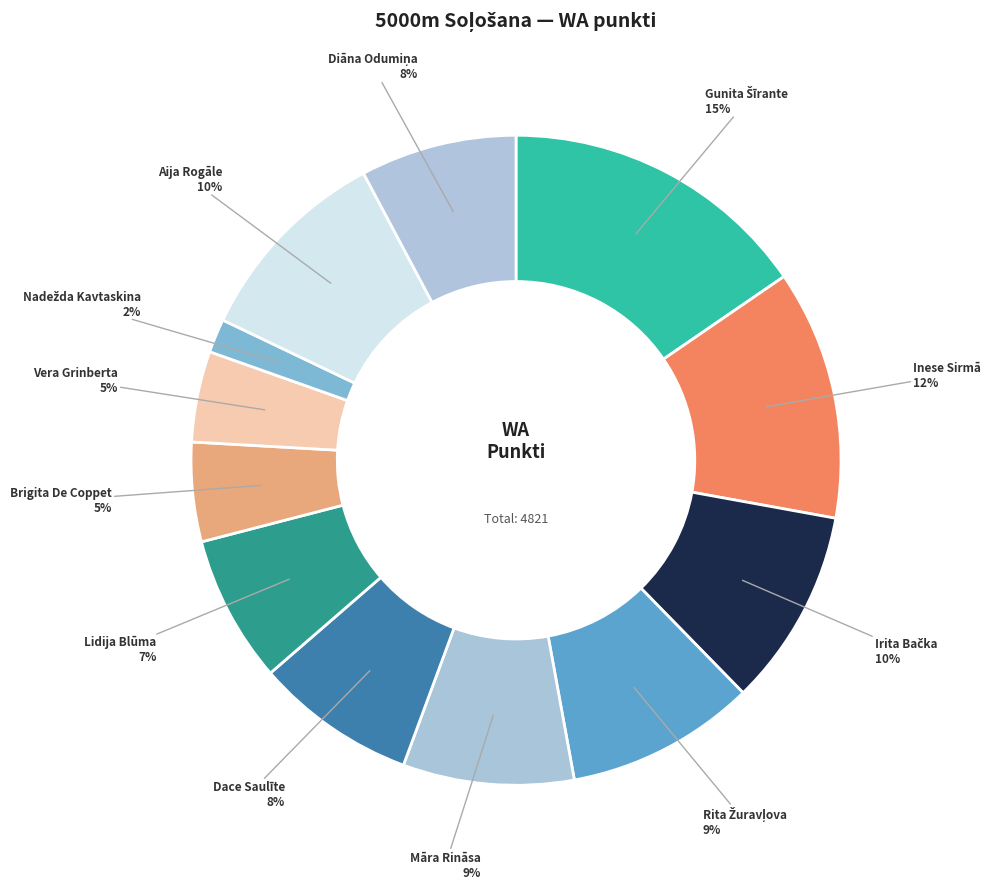

How many slices are in this pie chart?

12